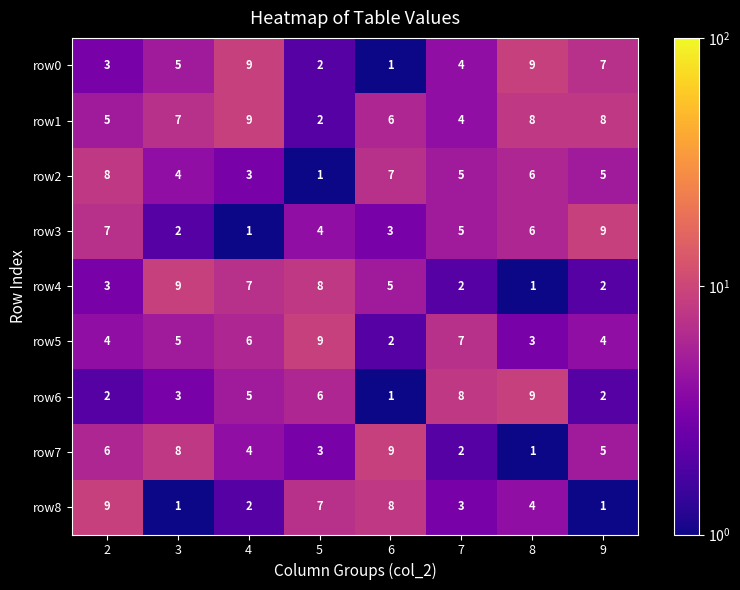

At which label does row4 first exceed 5?

3